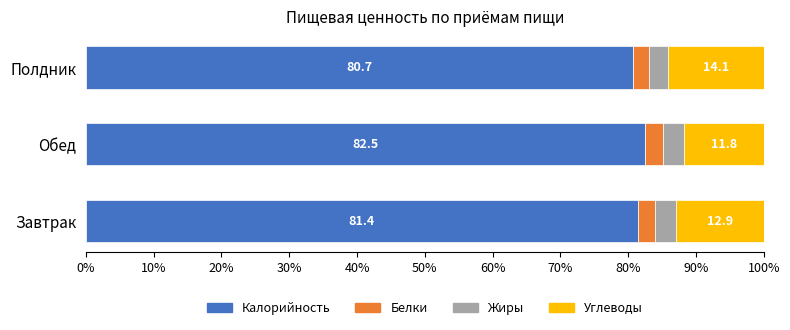

What is the minimum value for Калорийность?

80.7